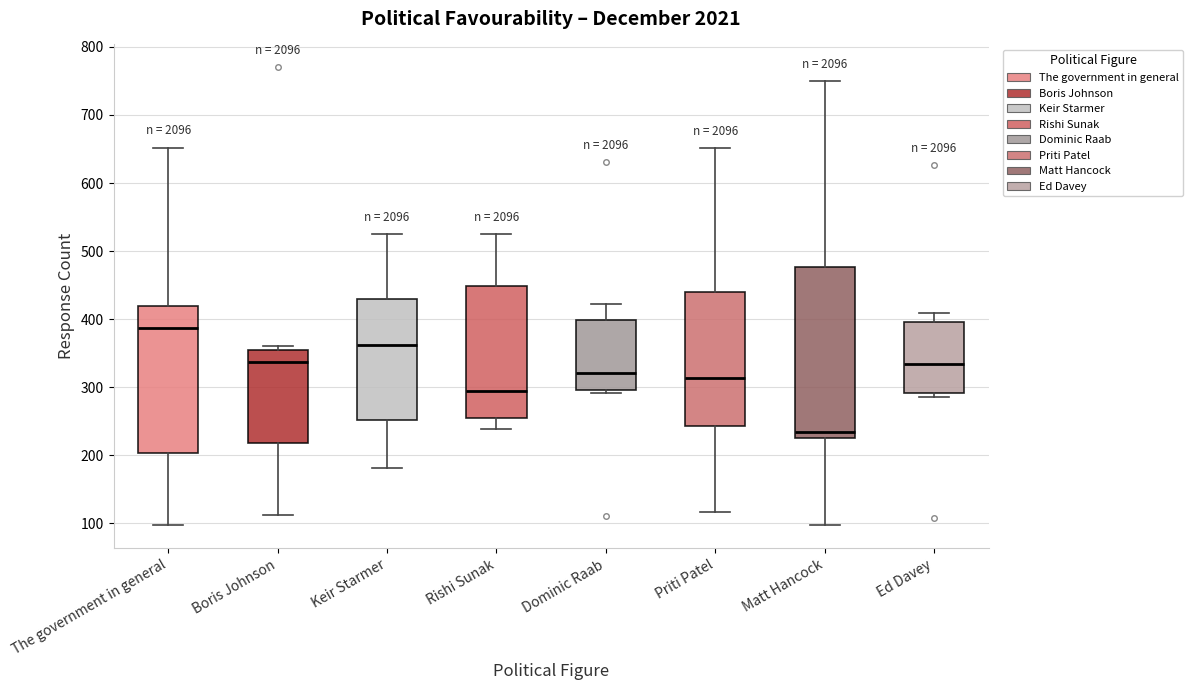

Reading left to right, transcribe this box plot: for each box, give where its median line is, the range the box spans, and where its two whiskers end, as read against the y-axis. The values are not printed on the chart, so give them approximately, as read against the axis.

The government in general: median 390, box 200 to 420, whiskers 100 to 650
Boris Johnson: median 340, box 220 to 350, whiskers 110 to 360
Keir Starmer: median 360, box 250 to 430, whiskers 180 to 530
Rishi Sunak: median 290, box 250 to 450, whiskers 240 to 530
Dominic Raab: median 320, box 300 to 400, whiskers 290 to 420
Priti Patel: median 310, box 240 to 440, whiskers 120 to 650
Matt Hancock: median 230 (just above the box's lower edge), box 230 to 480, whiskers 100 to 750
Ed Davey: median 330, box 290 to 400, whiskers 290 (just below the box's lower edge) to 410